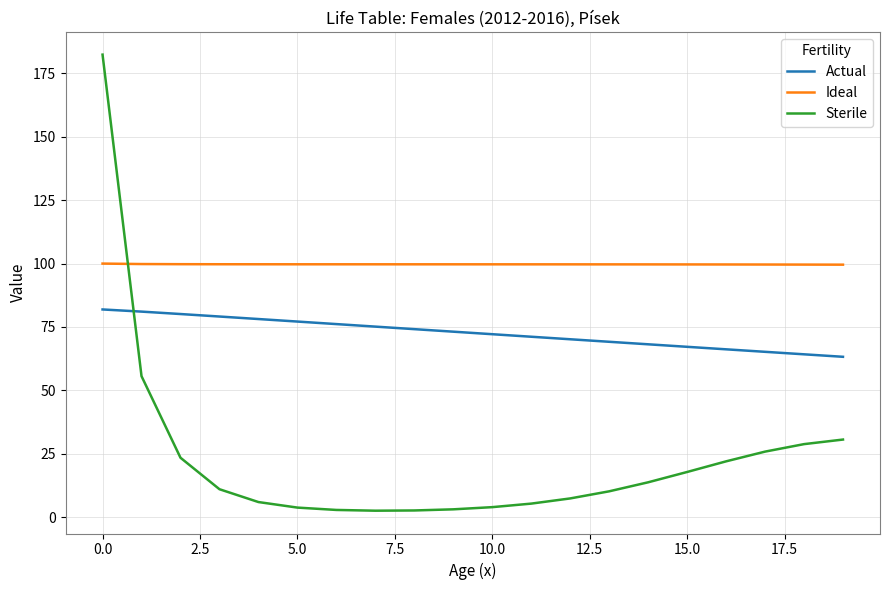

What is the minimum value for Actual?

63.2